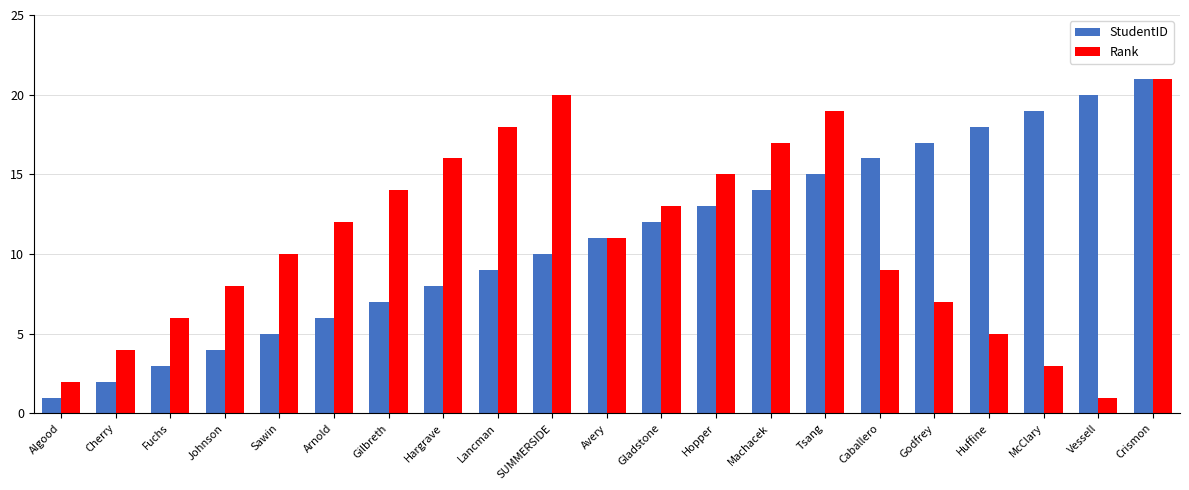

What is the sum of all Rank values?

231